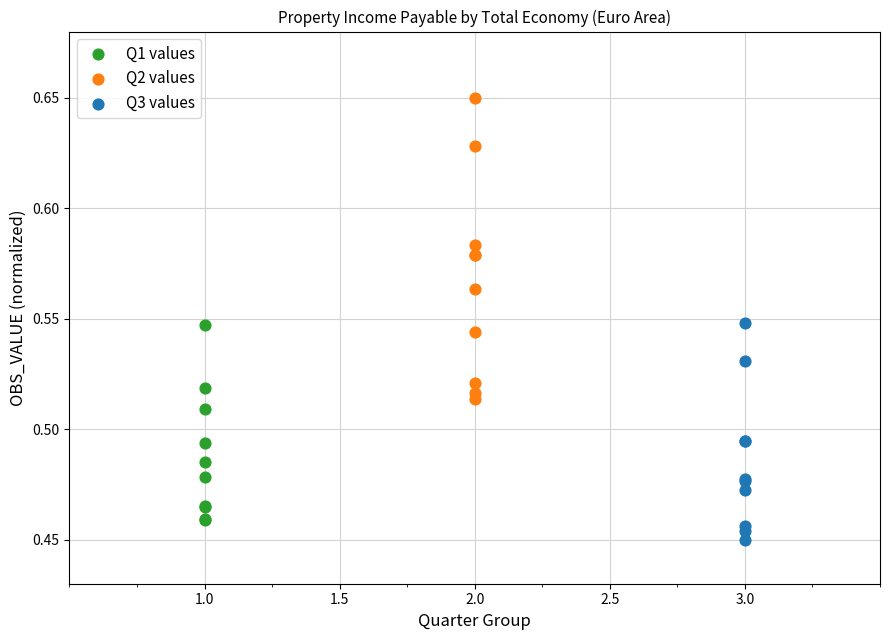

Which series has the widest spread of Y values?

Q2 values